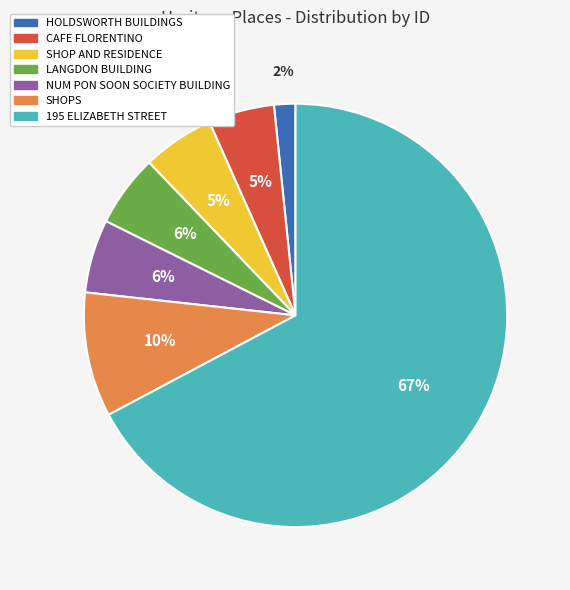

What is the smallest slice in the pie chart?

HOLDSWORTH BUILDINGS